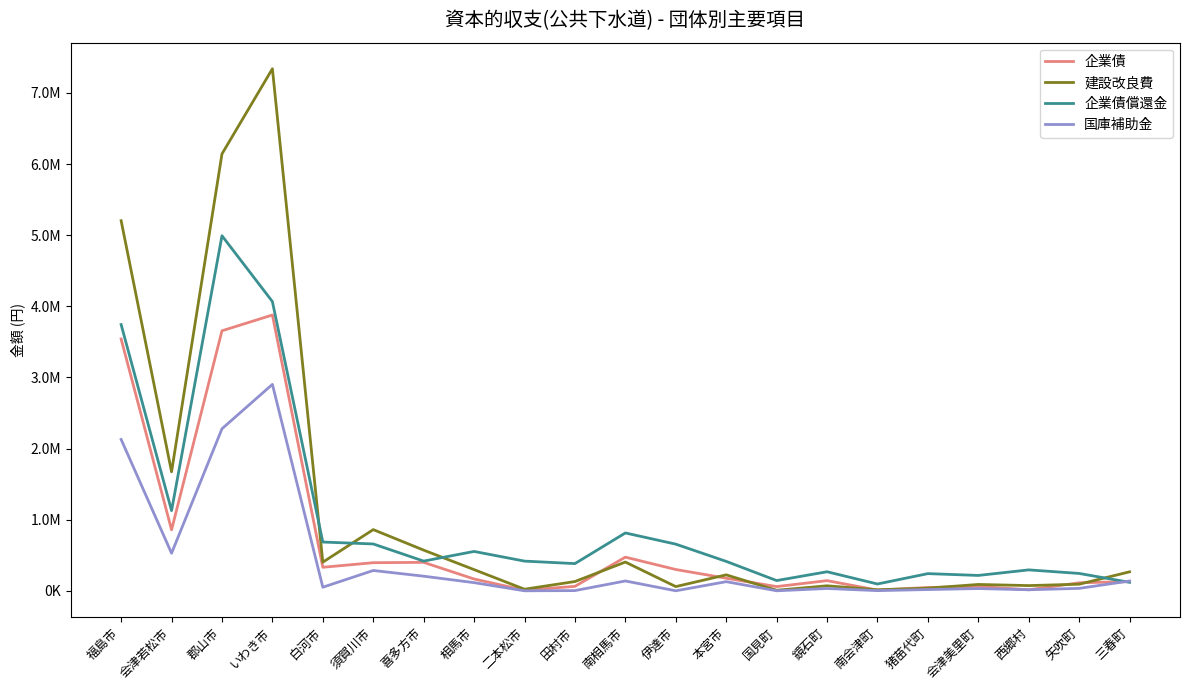

What is the difference between the maximum and minimum values in the 国庫補助金 series?

2902275